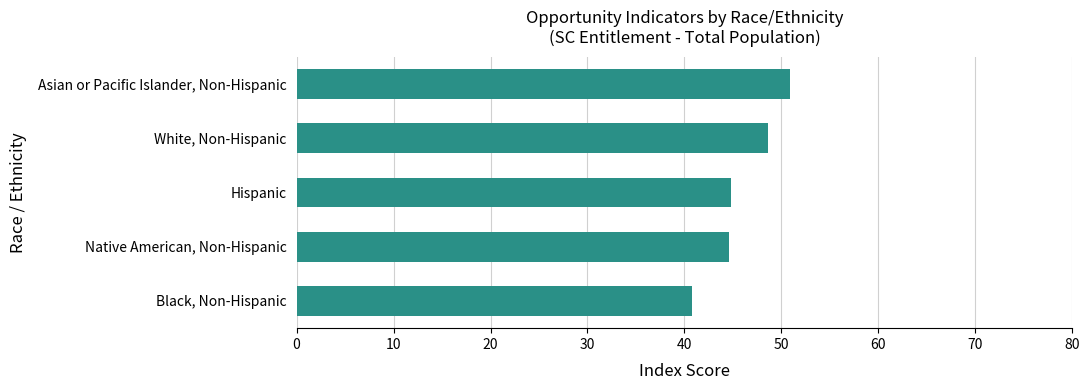

True or false: the data shows 11.5 at Hispanic.

False